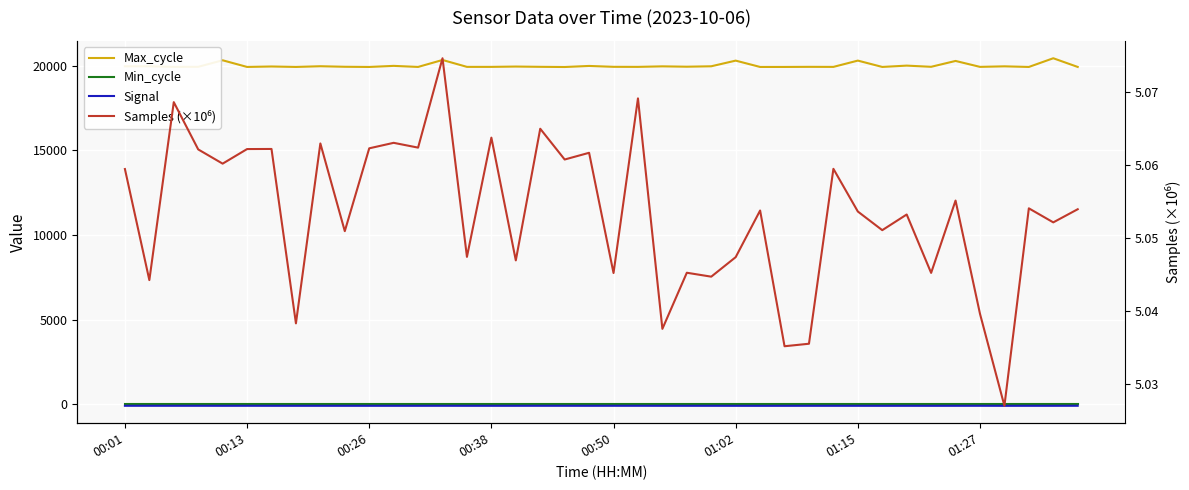

What is the value of the Signal point at the 8th from the left?

-86.0